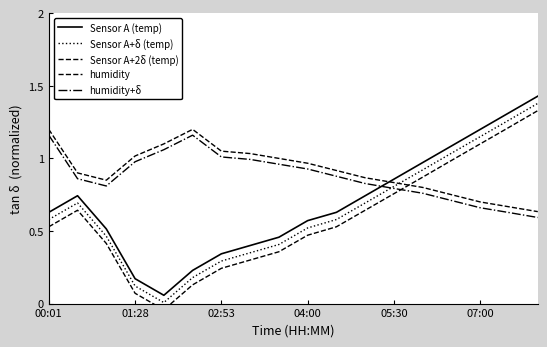

At which label does Sensor A+2δ (temp) reach its peak?

17